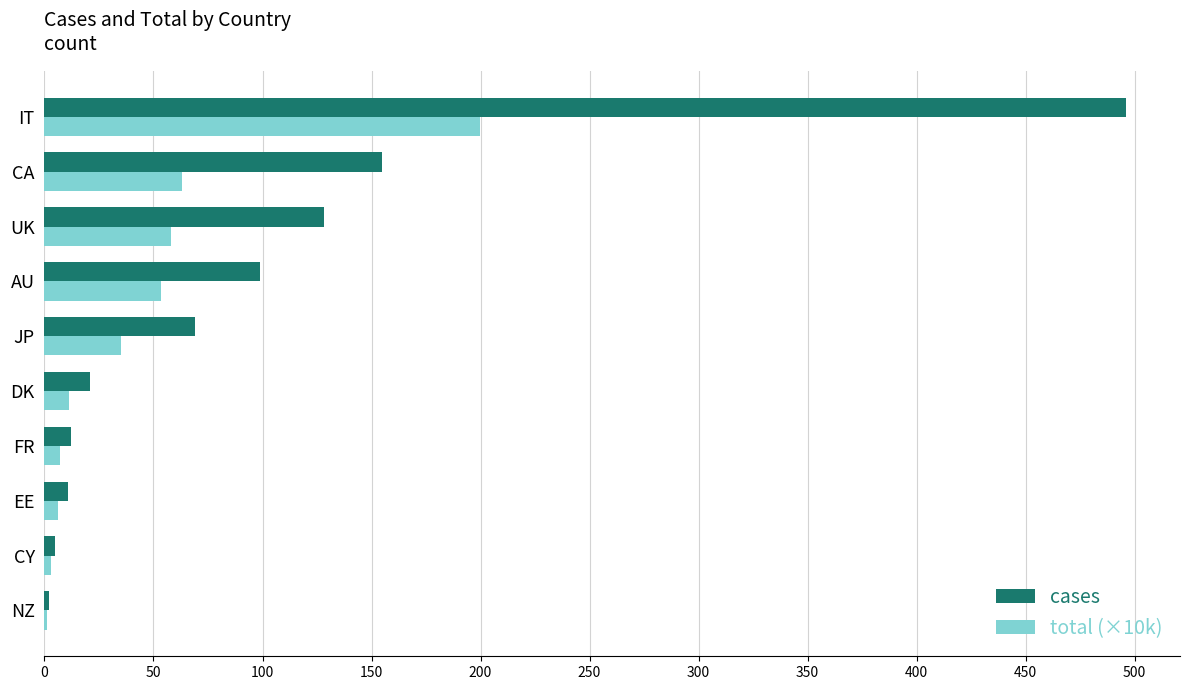

What is the sum of all total (×10k) values?

437.9